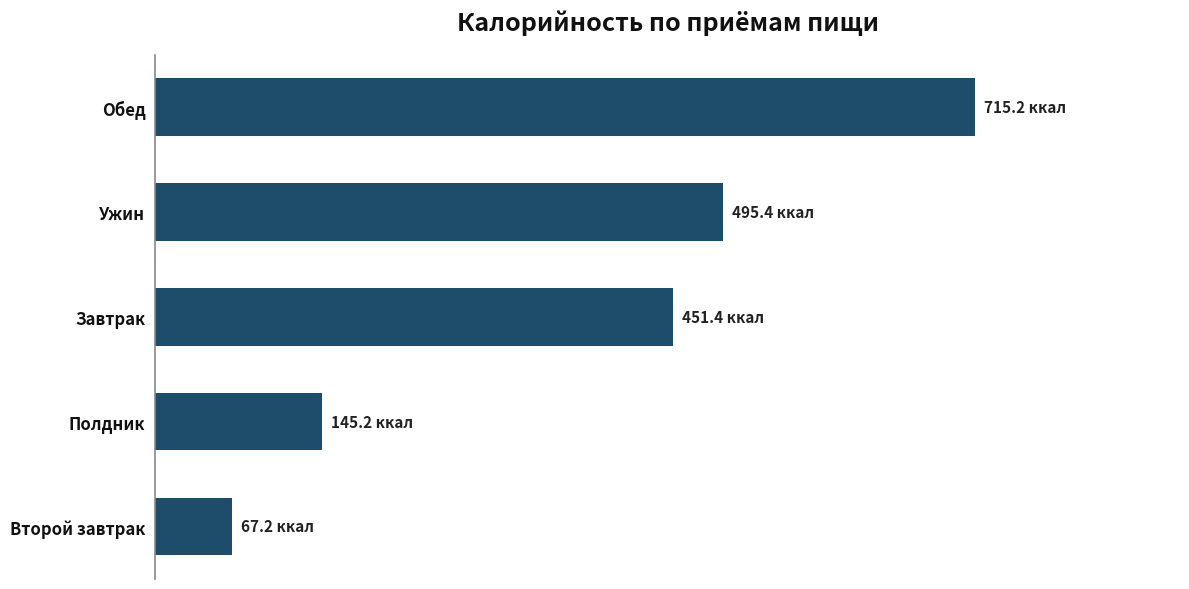

List the labels in order of value, smallest first.

Второй завтрак, Полдник, Завтрак, Ужин, Обед